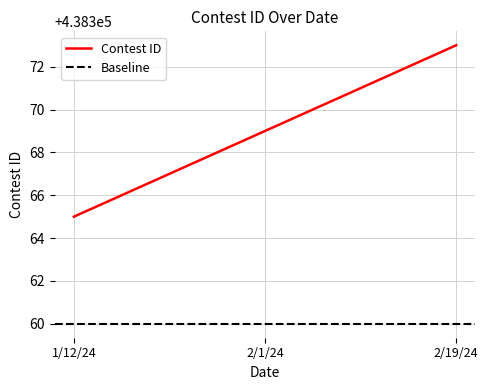

Which category has the highest value across all series?

2/19/24